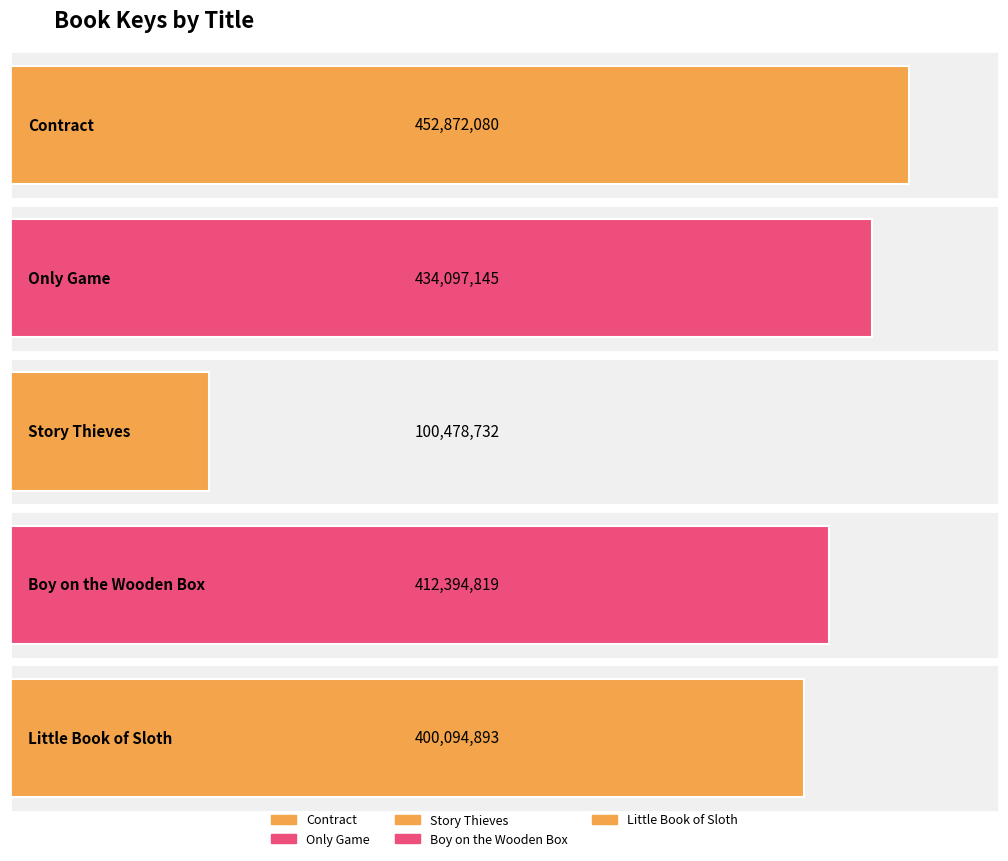

What is the value of the 2nd bar from the left?

434097145